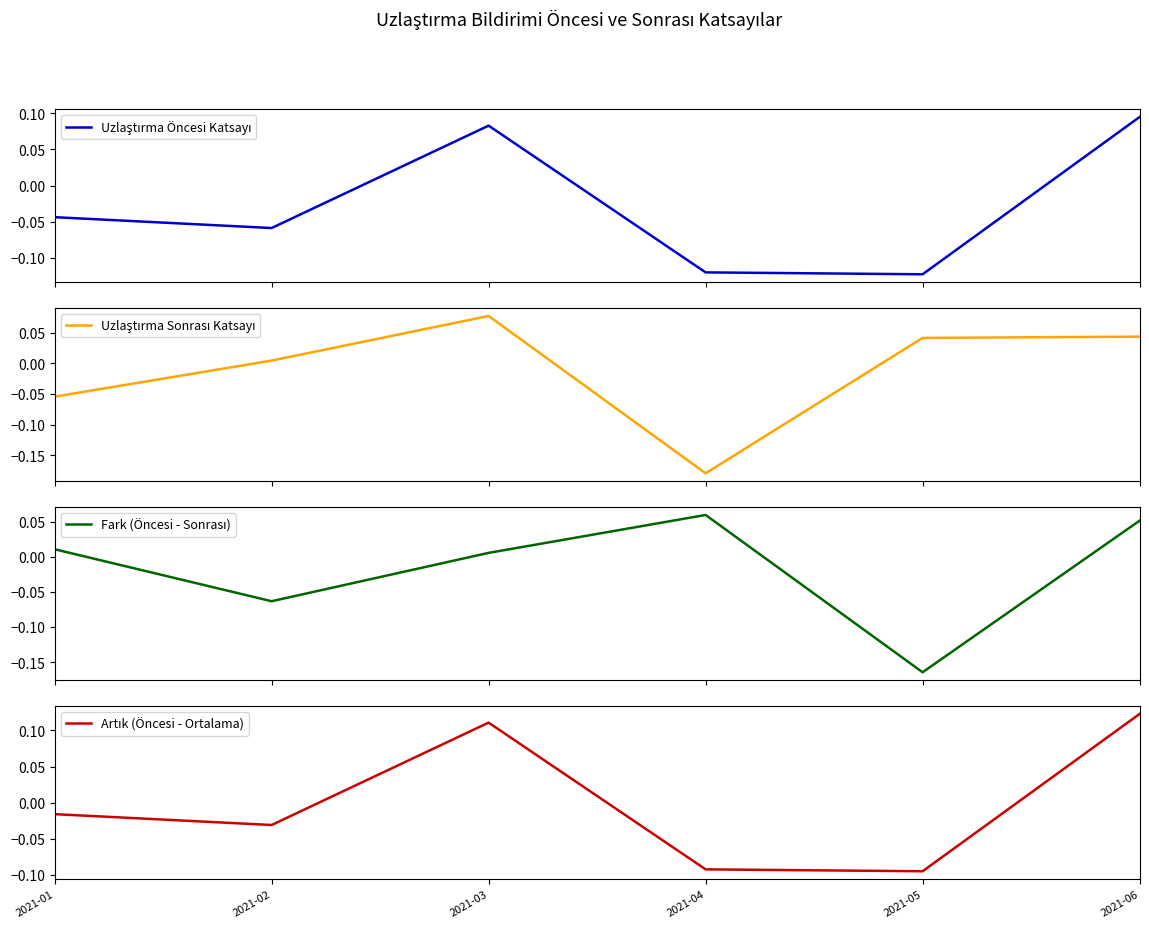

What is the smallest value displayed?

-0.2